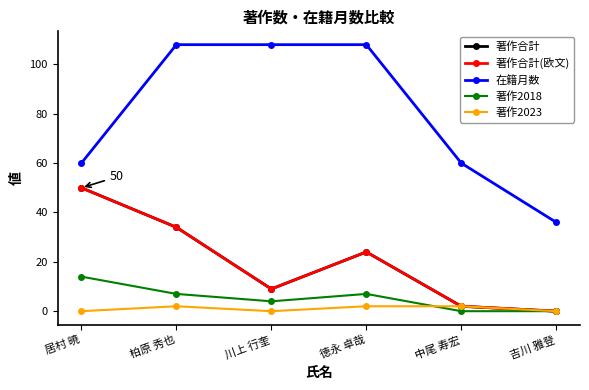

True or false: 著作合計 has a value of 9 at 川上 行奎.

True